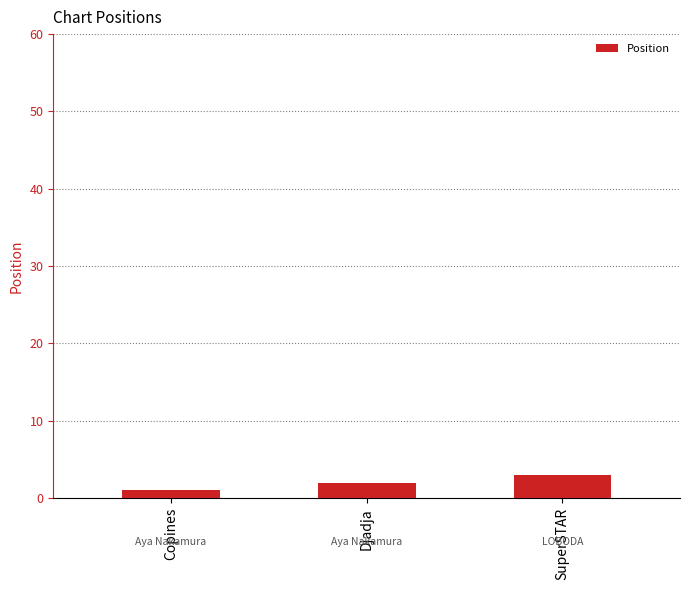

At which category does the chart reach its minimum across all series?

Copines